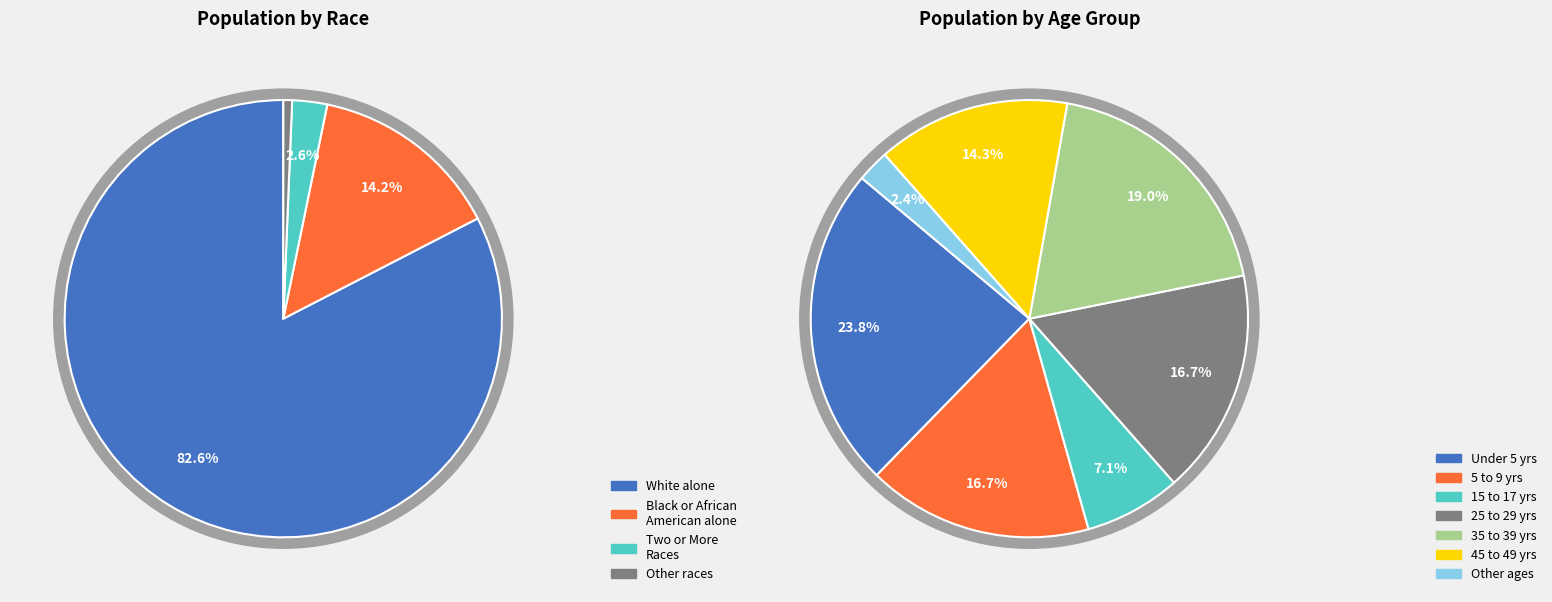

True or false: White alone accounts for 20% of the total.

False